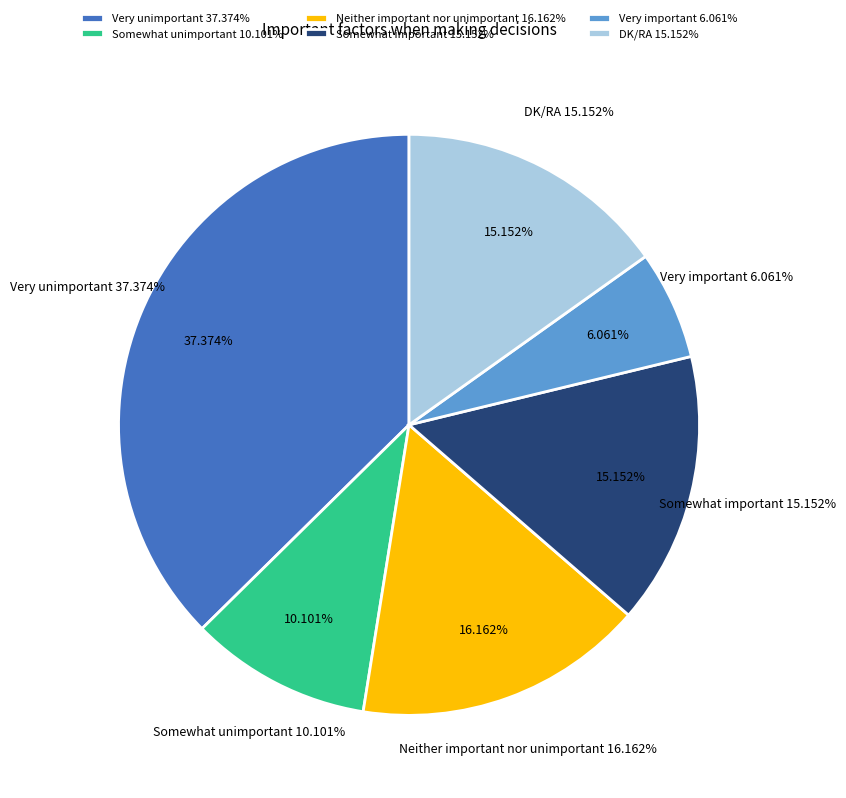

Rank the categories by value from highest to lowest.

Very unimportant, Neither important nor unimportant, Somewhat important, DK/RA, Somewhat unimportant, Very important